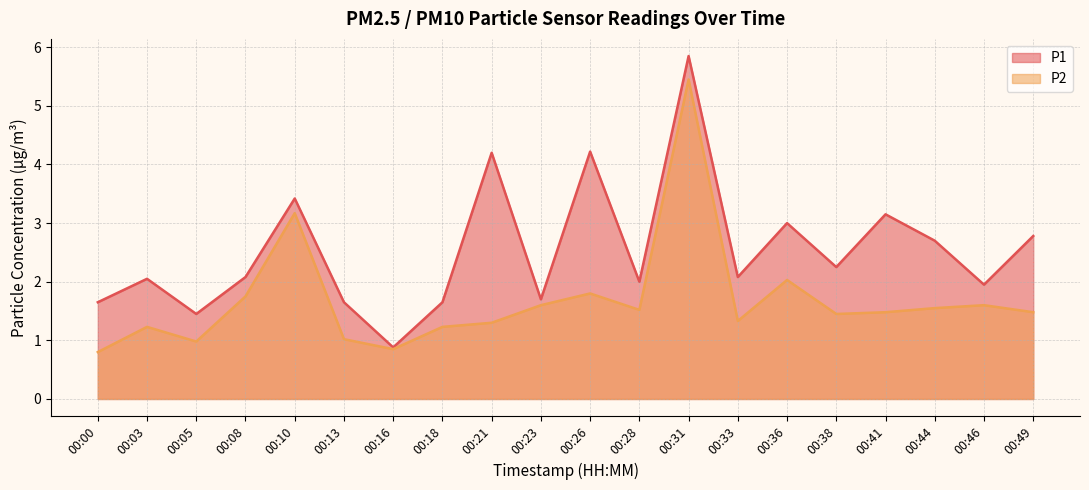

List the series in order of their overall mean, lowest first.

P2, P1